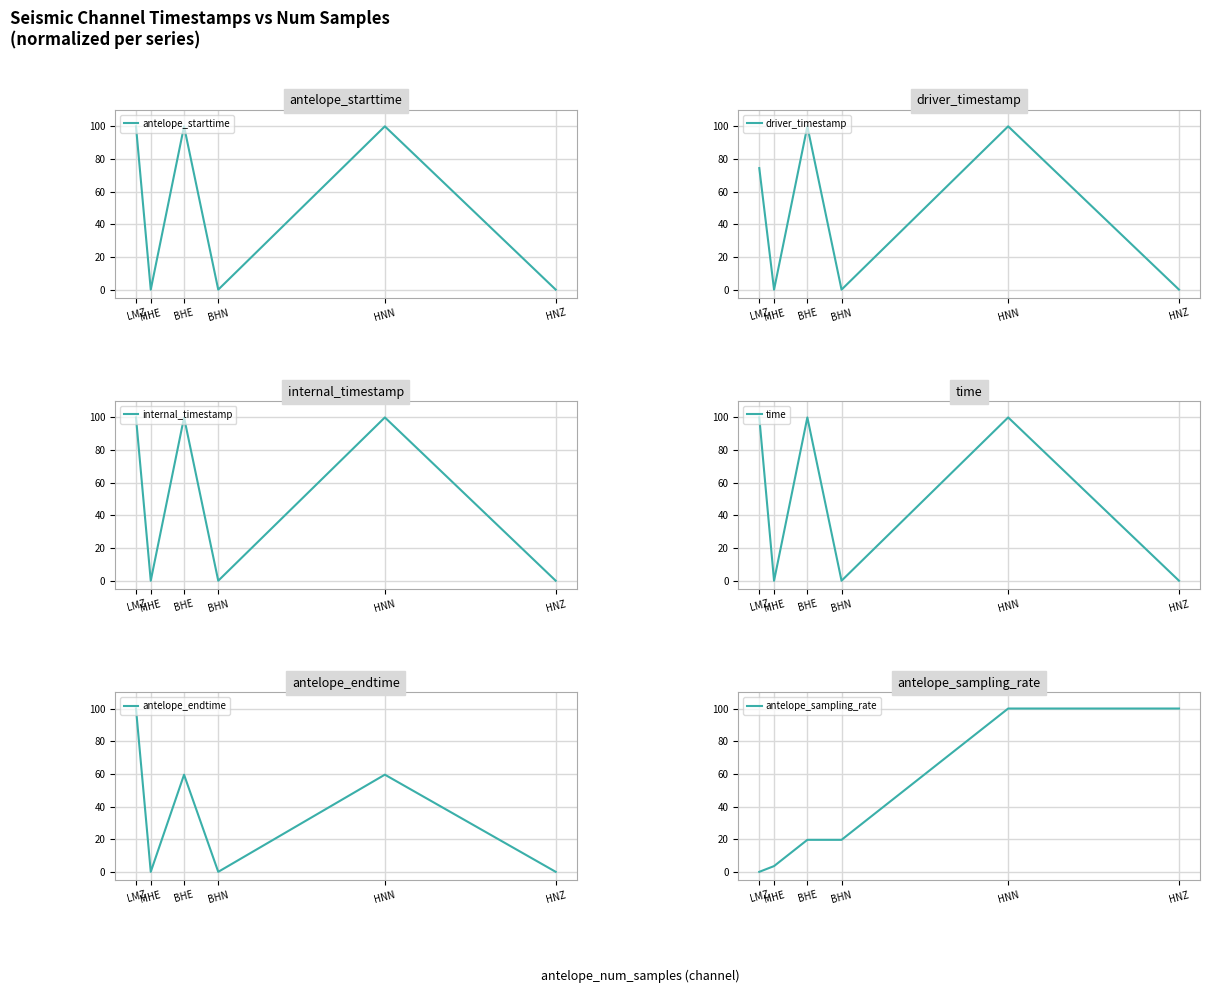

How many interior local valleys does the driver_timestamp series have?

2